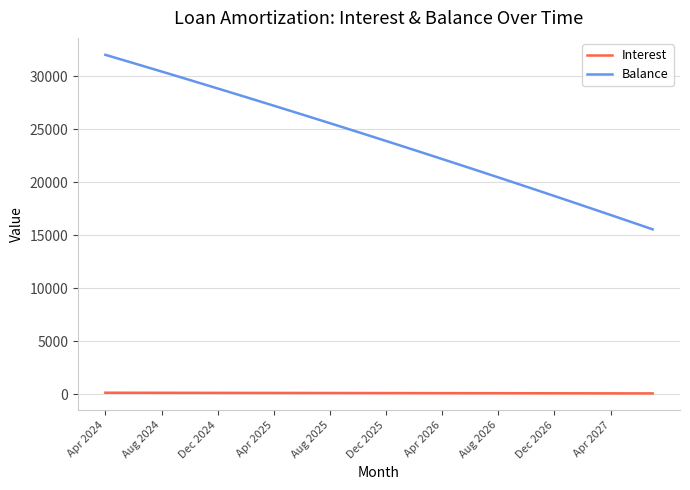

What is the difference between the maximum and minimum values in the Balance series?

16486.0